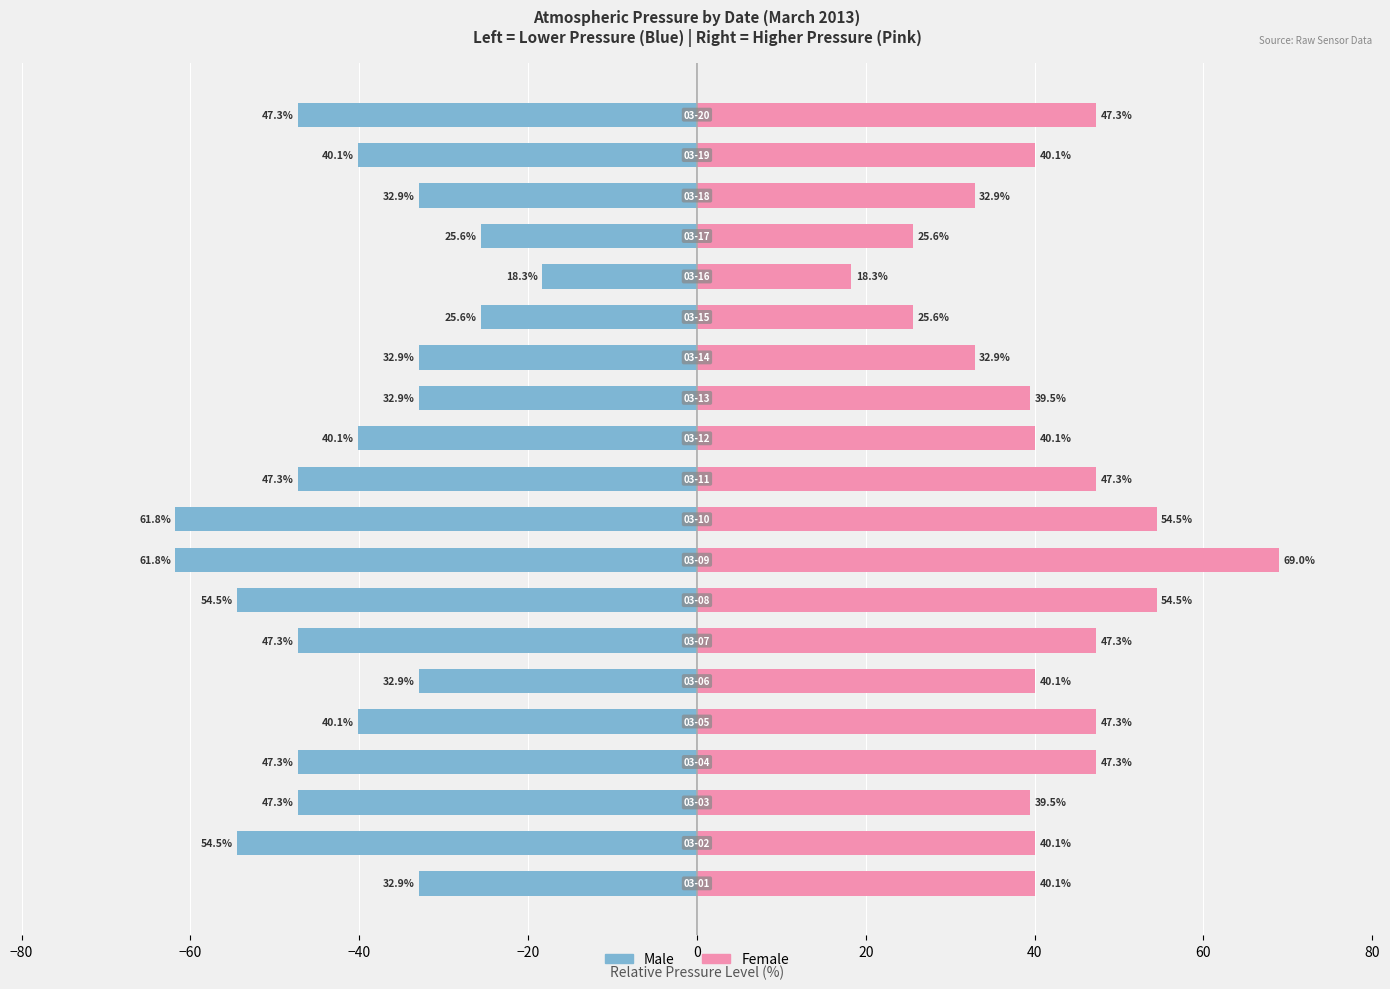

Does the chart contain stacked bars?

No